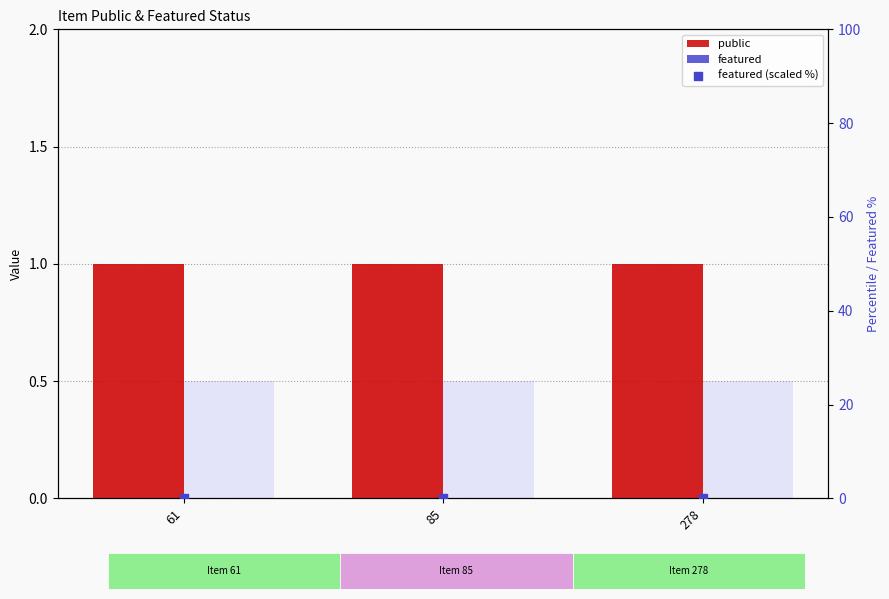

What are all the series names shown in the legend?

public, featured, featured (scaled %)